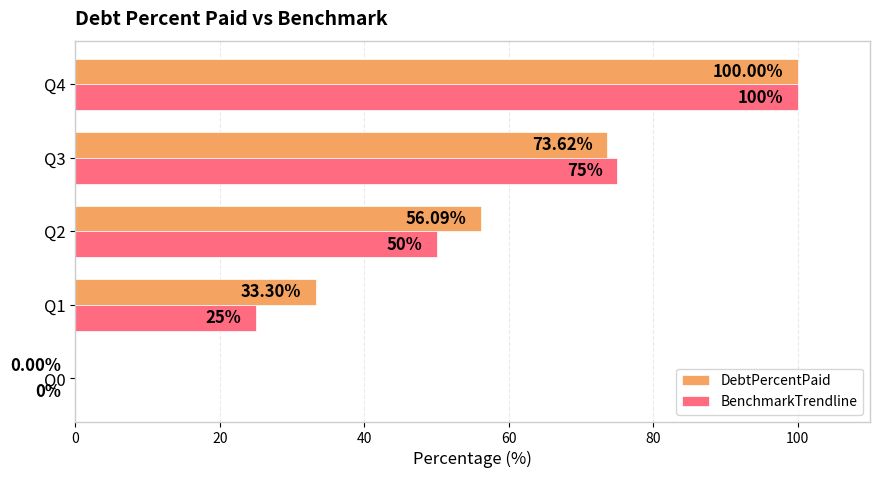

At which category is the sum across all series the highest?

Q4